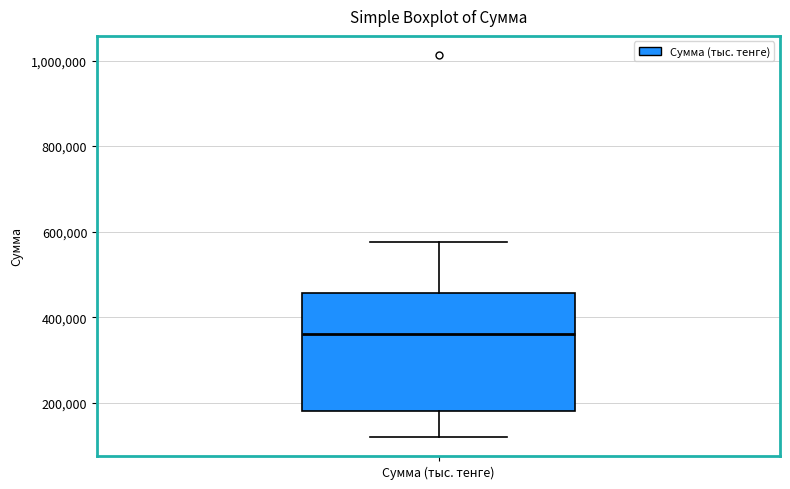

Transcribe this box plot: give where the median line is, the range the box spans, and where the two whiskers end, as read against the y-axis. The values are not printed on the chart, so give them approximately, as read against the axis.

median 360000, box 180000 to 460000, whiskers 120000 to 580000